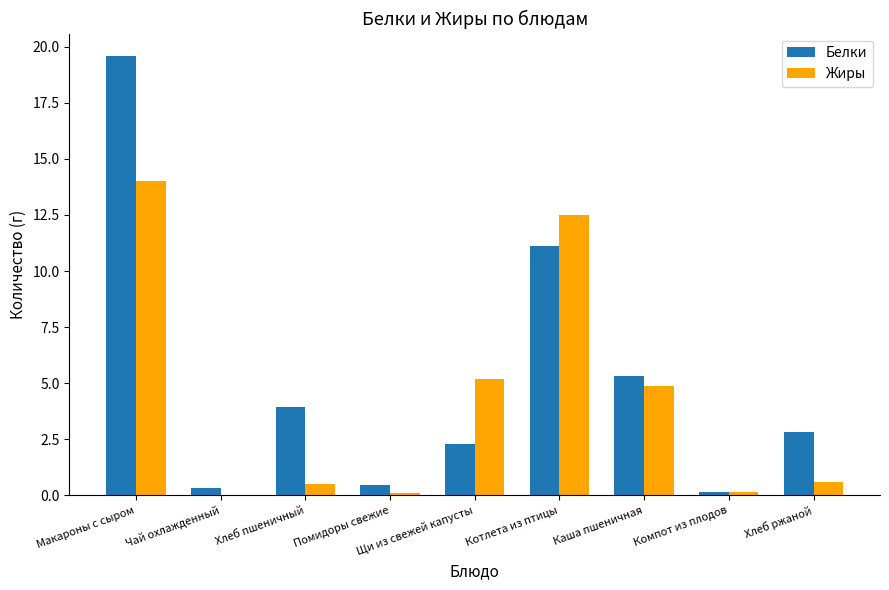

Is it true that Жиры equals 19.7 at Котлета из птицы?

False